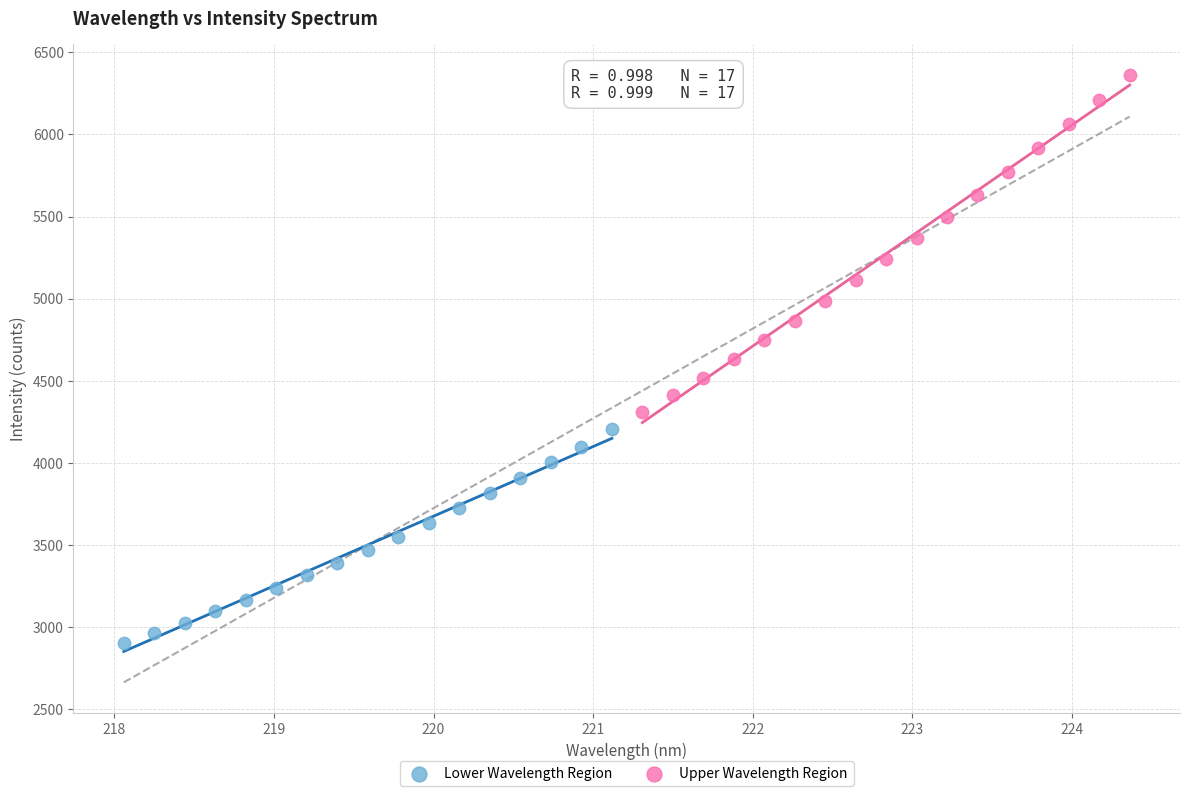

What are all the series names shown in the legend?

Lower Wavelength Region, Upper Wavelength Region